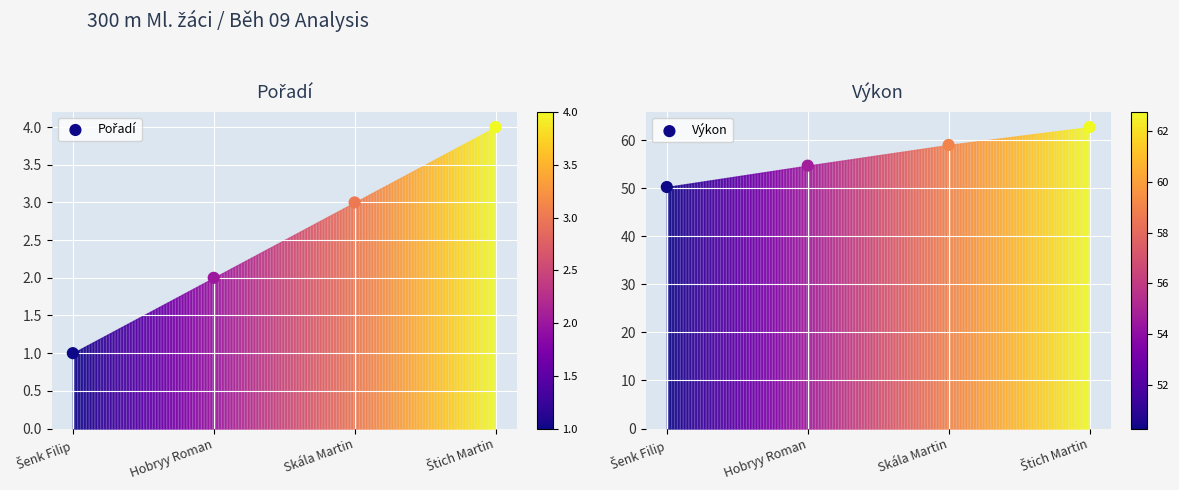

Which series reaches the maximum Y coordinate?

Výkon